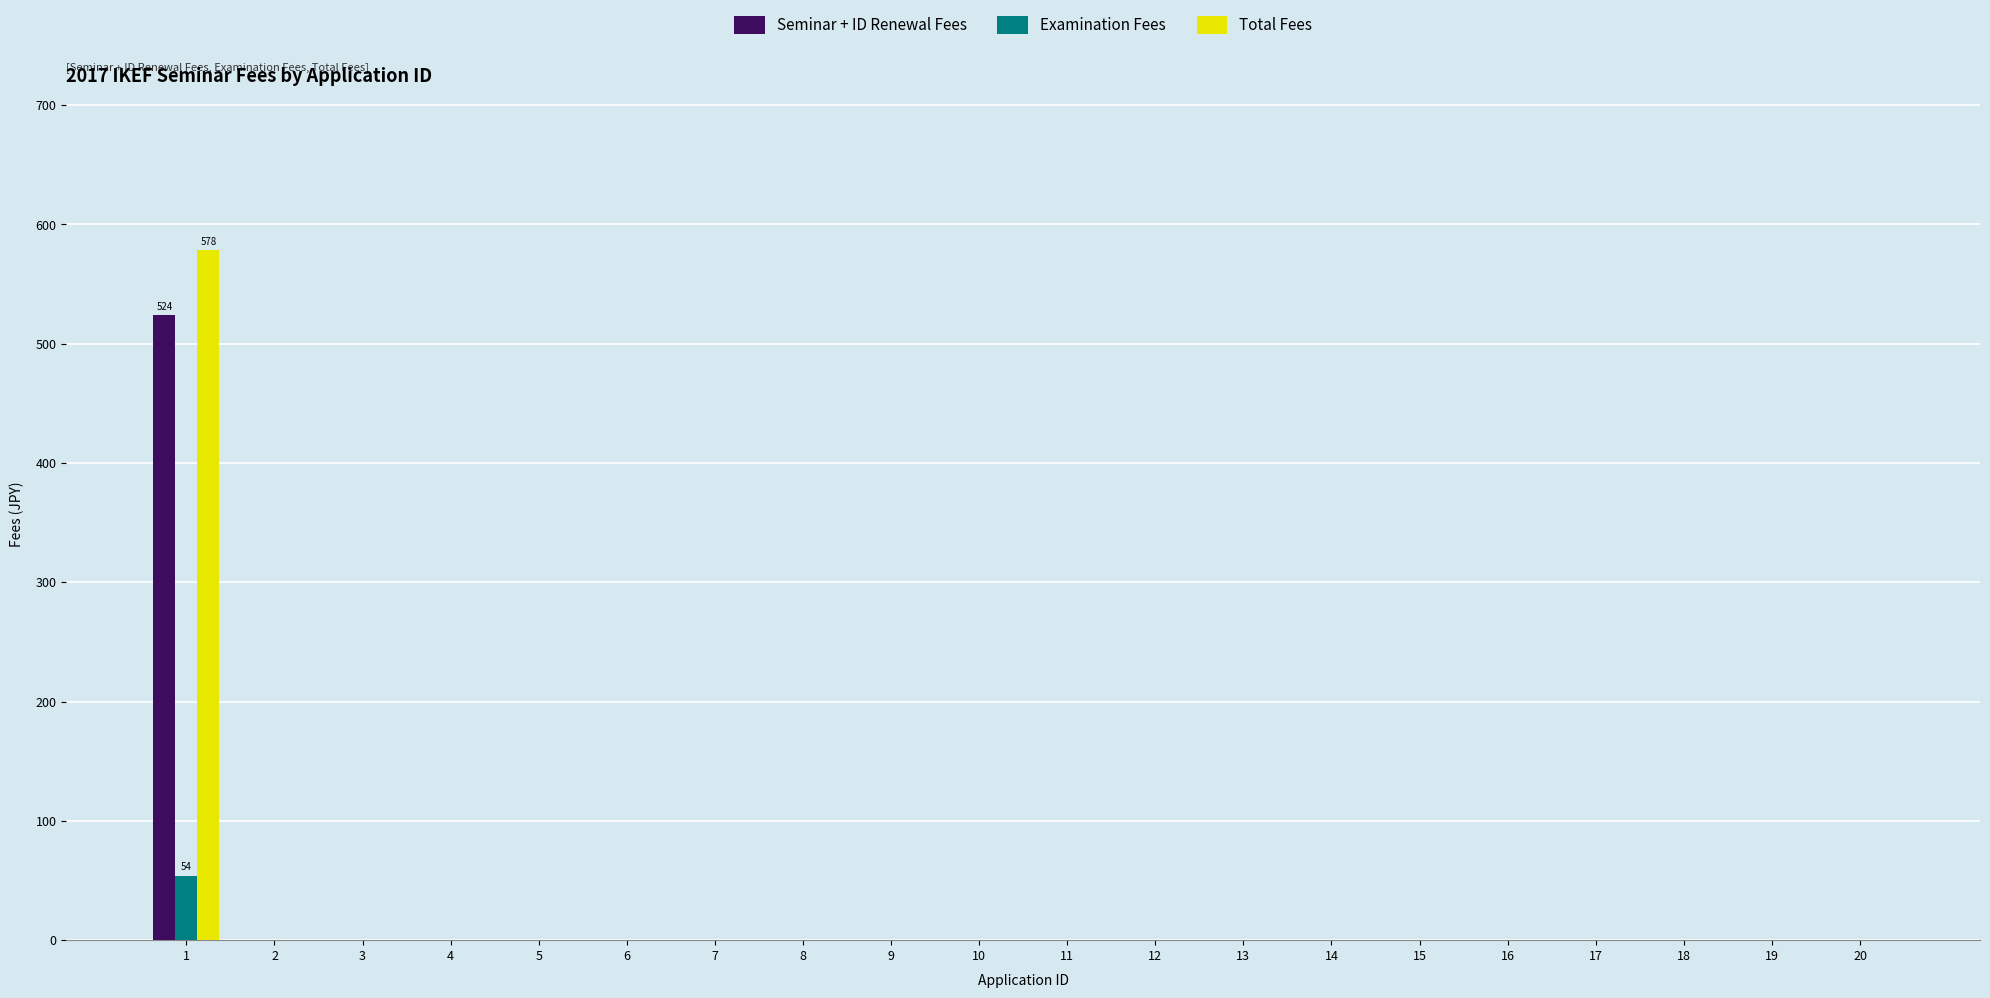

Reading right to left, transcribe all the data shown in this chart.

Seminar + ID Renewal Fees: 0	0	0	0	0	0	0	0	0	0	0	0	0	0	0	0	0	0	0	524
Examination Fees: 0	0	0	0	0	0	0	0	0	0	0	0	0	0	0	0	0	0	0	54
Total Fees: 0	0	0	0	0	0	0	0	0	0	0	0	0	0	0	0	0	0	0	578